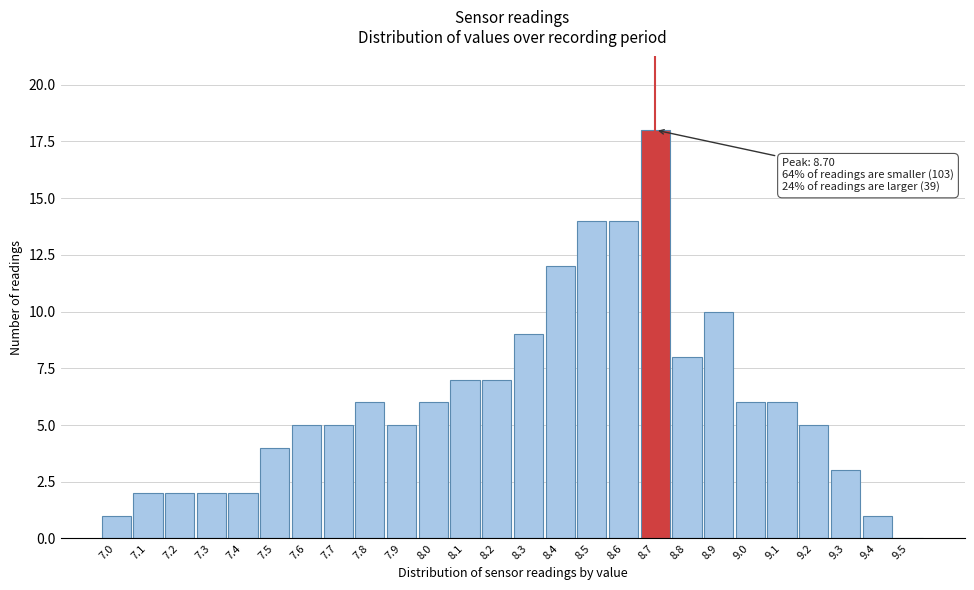

Which range on the x-axis has the tallest bar?

8.65 to 8.75